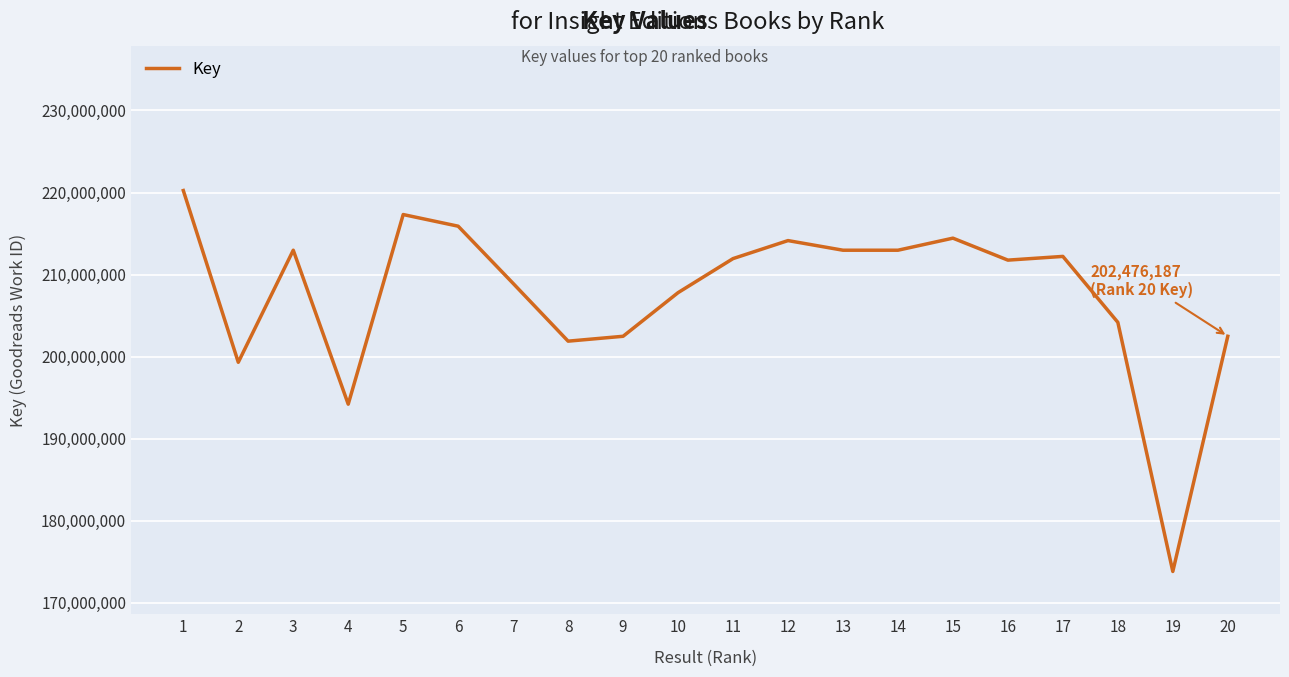

What is the difference between the values at 17 and 9?

9736486